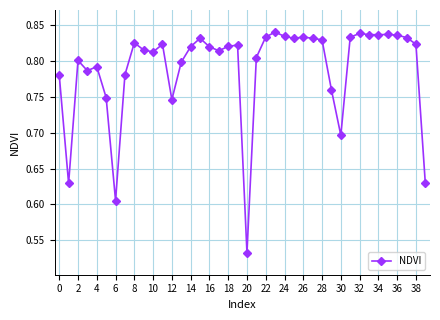

What is the difference between the second highest and minimum values?

0.3